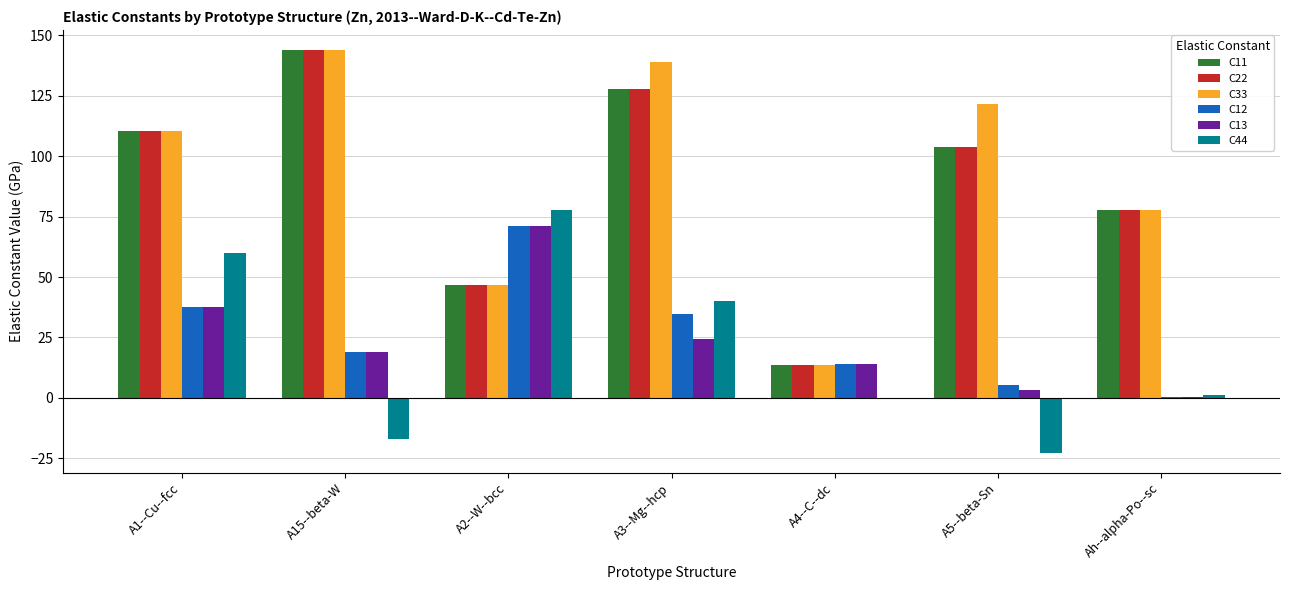

What is the highest value of the C11 series?

143.8